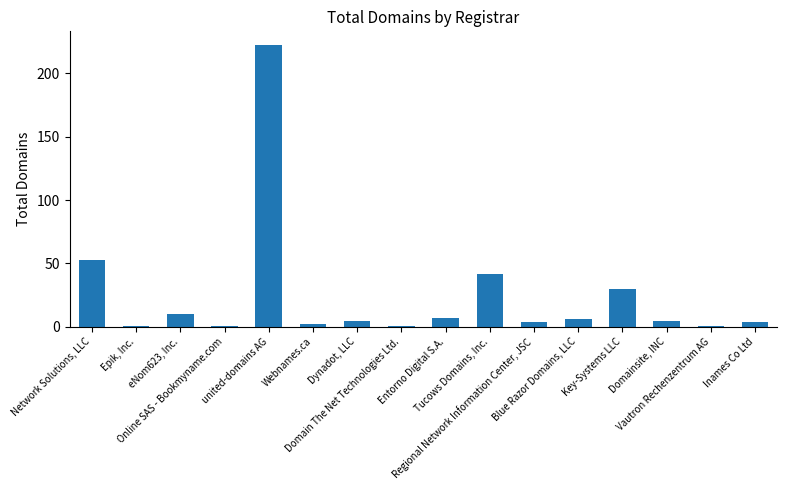

What position from the left is Epik, Inc.?

2